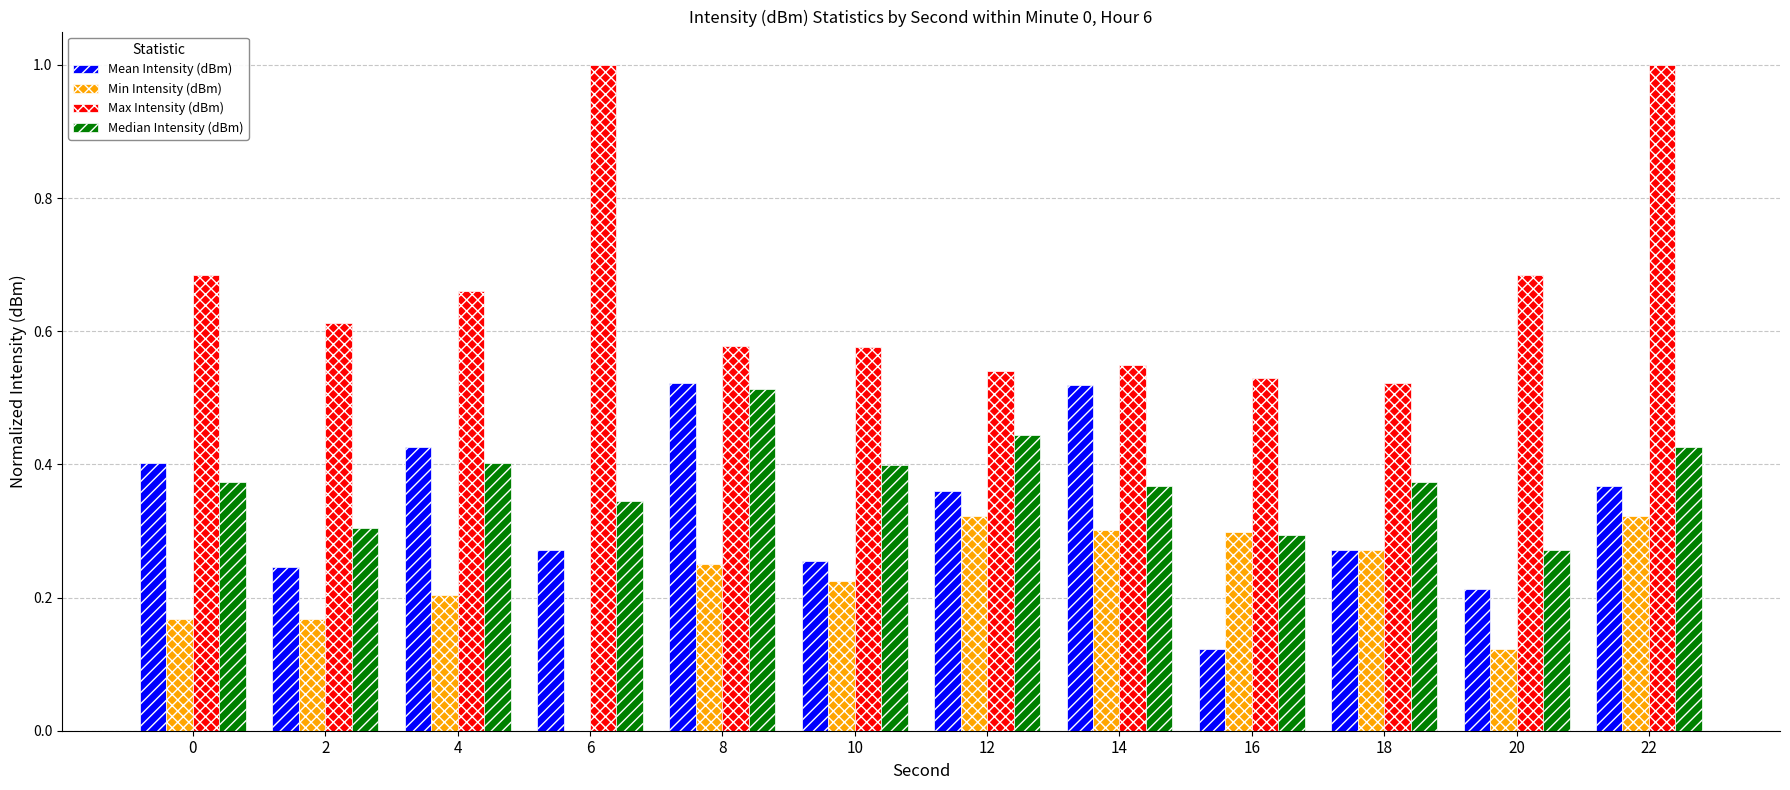

Which series changed the most between 10 and 14?

Mean Intensity (dBm)